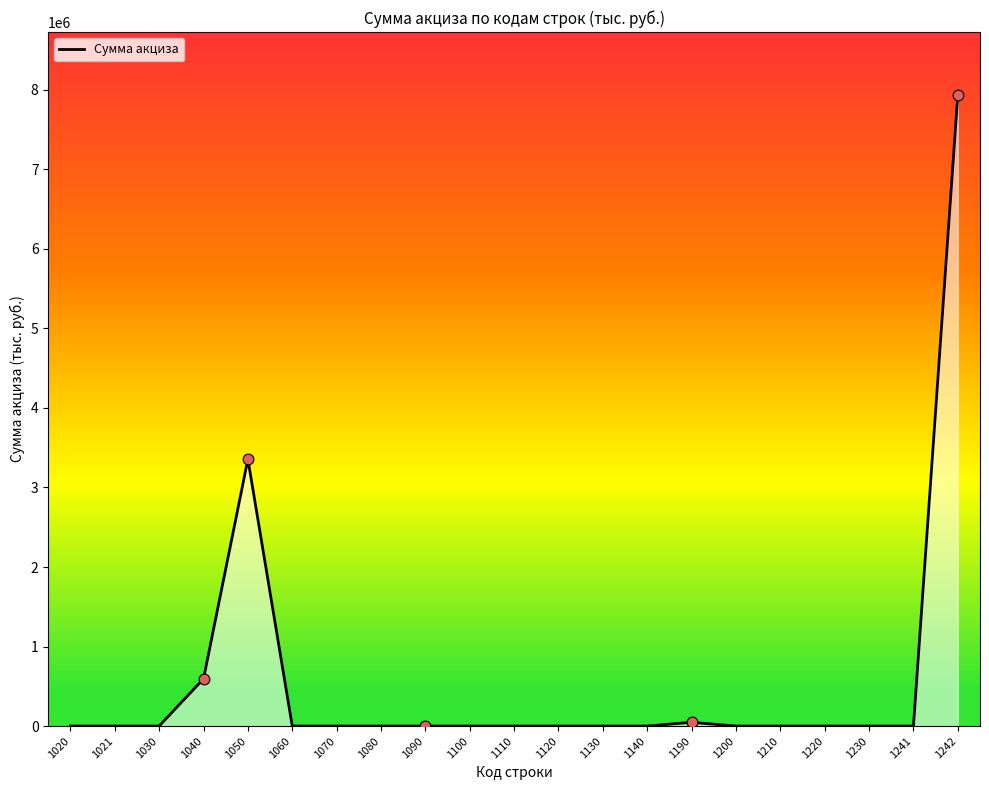

Which has a higher value, 1030 or 1241?

1030